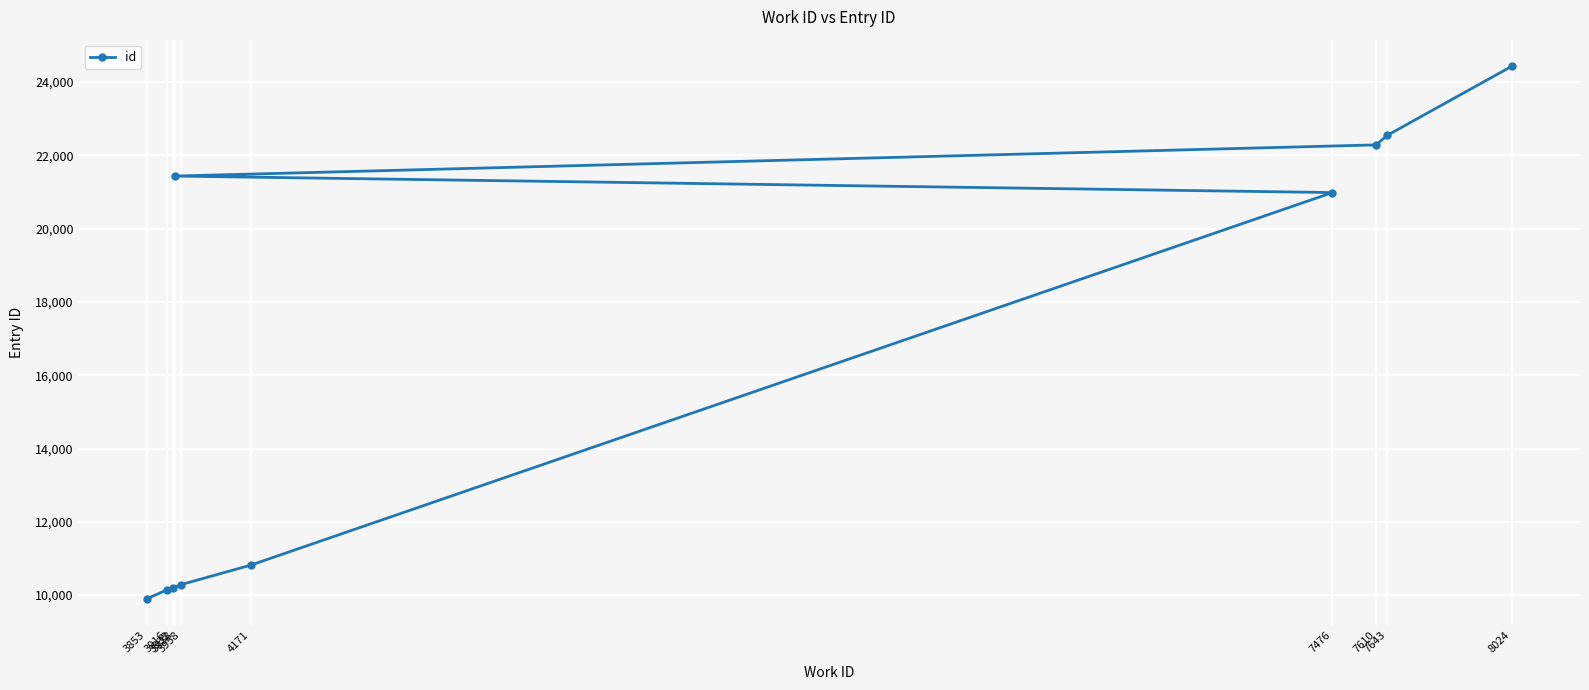

Read the value at 3932, to the nearest 10.

10200